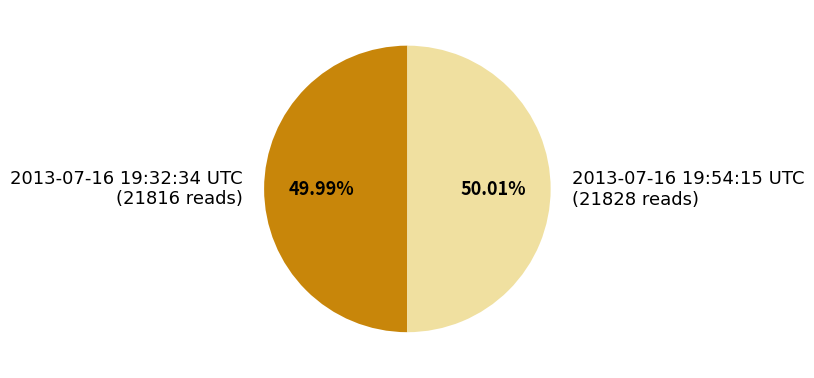

To the nearest percent, what percentage of the pie is 2013-07-16 19:54:15 UTC?

50%